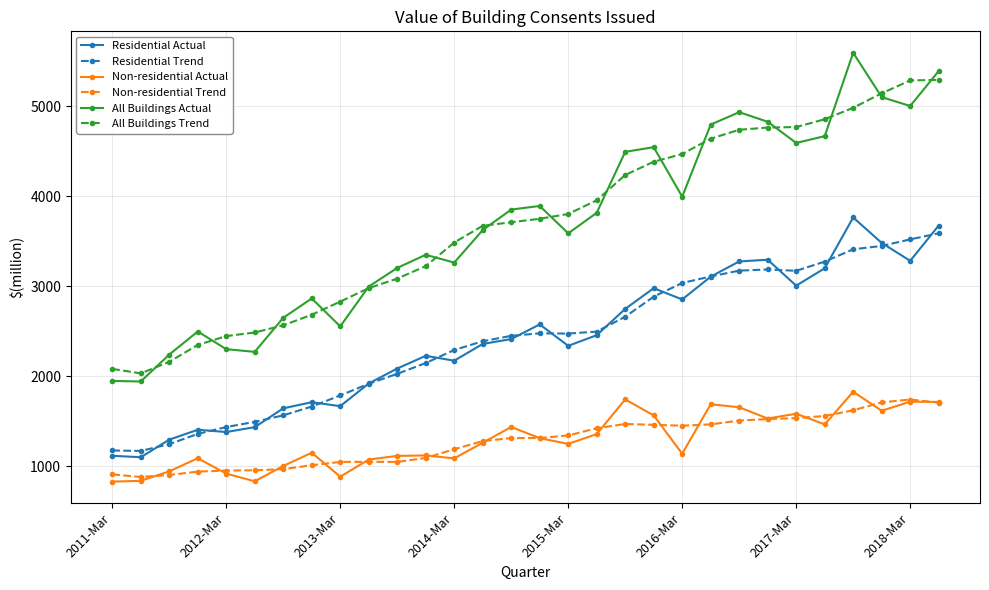

Which series has the widest spread of values?

All Buildings Actual